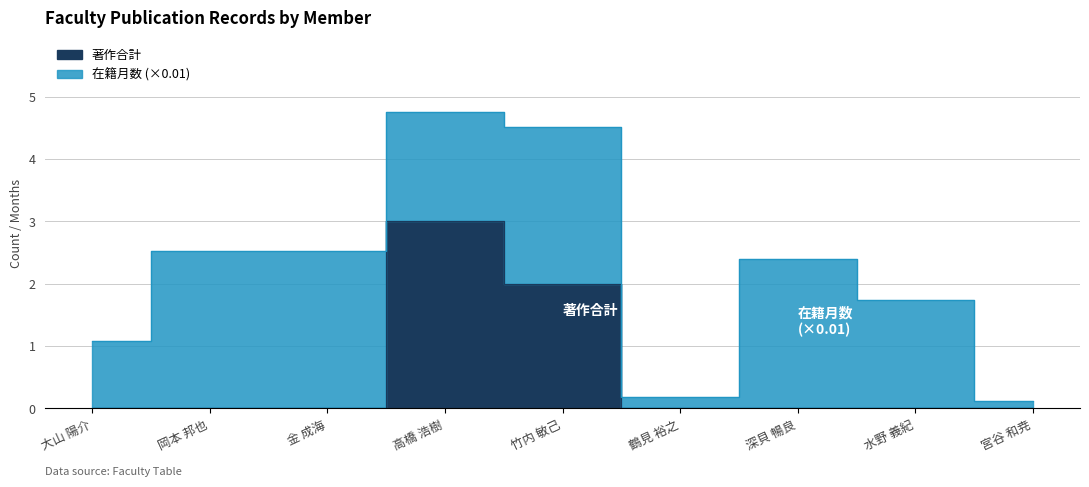

Rank the categories by value from lowest to highest.

大山 陽介, 岡本 邦也, 金 成海, 鶴見 裕之, 深貝 暢良, 水野 義紀, 宮谷 和尭, 竹内 敏己, 高橋 浩樹